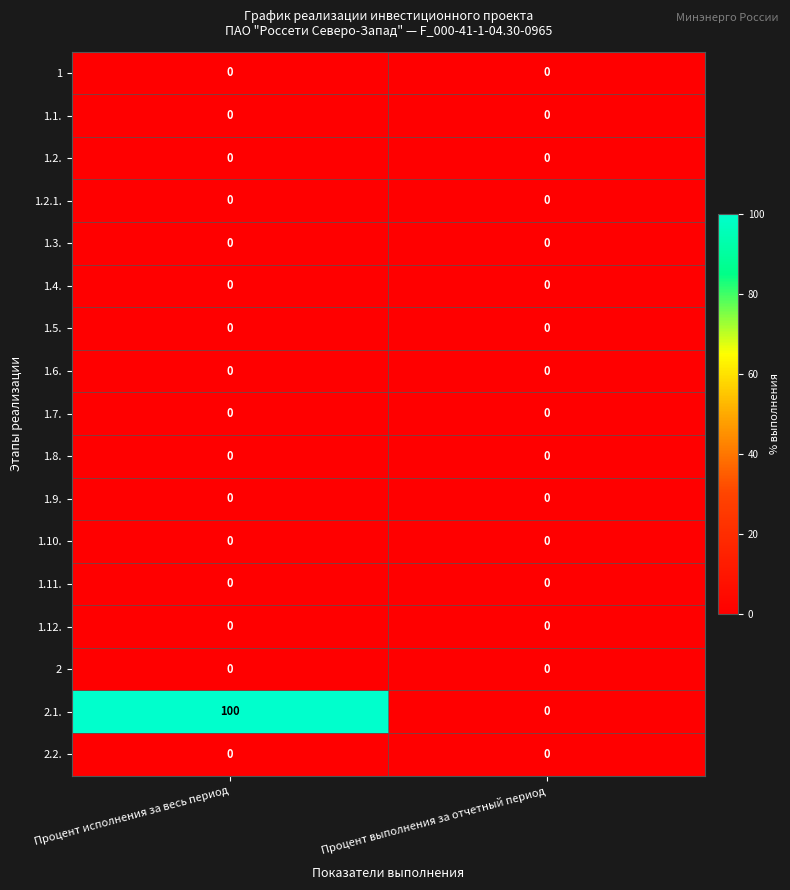

What is the maximum value shown in the chart?

100